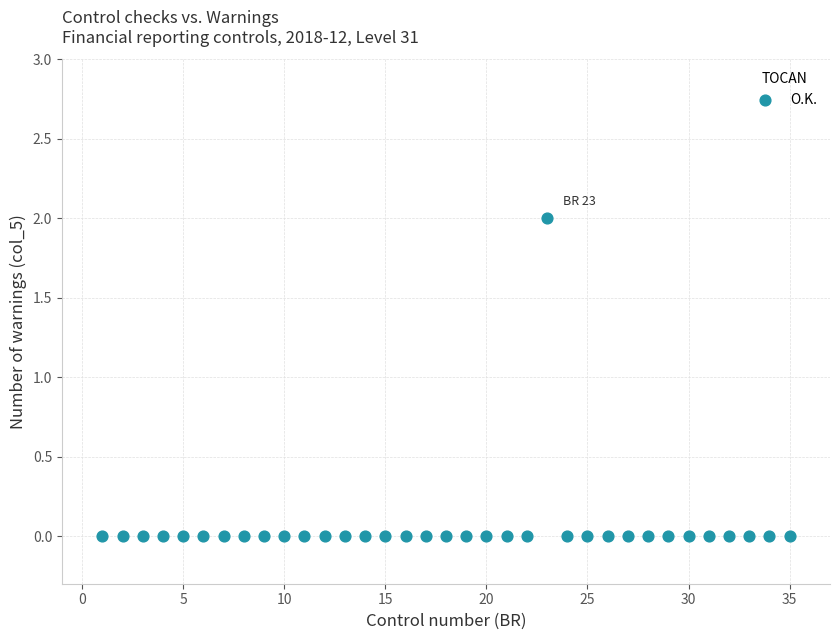

What is the range of X values (max minus min)?

34